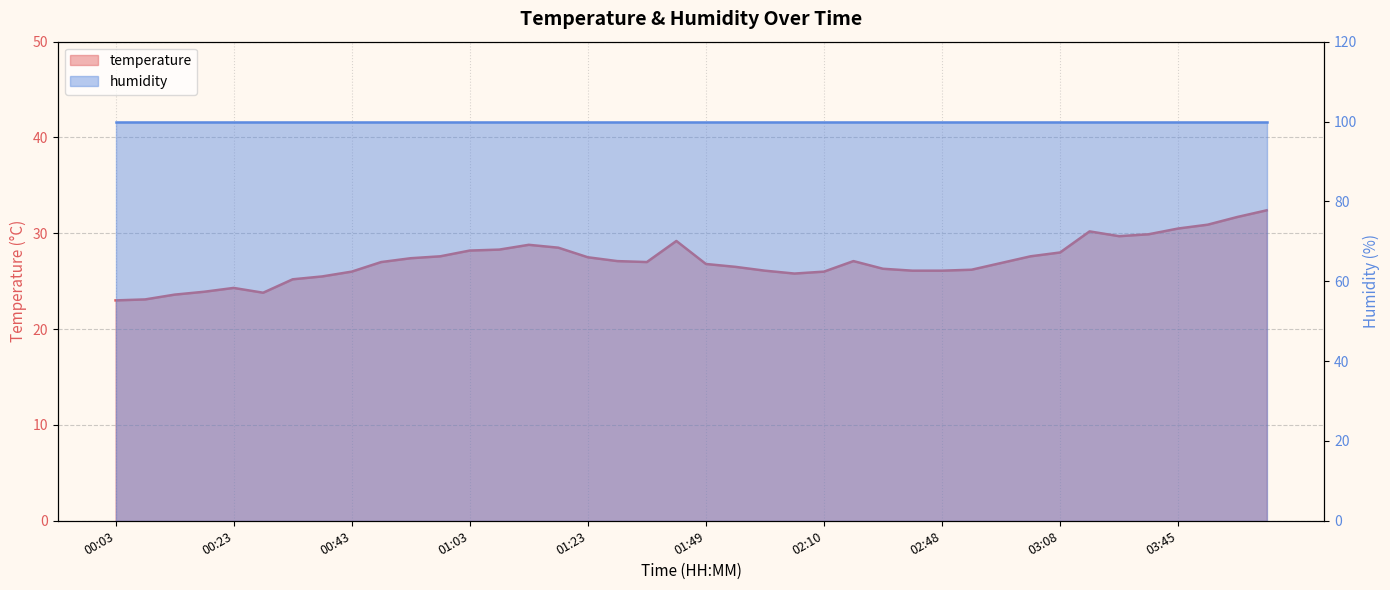

What is the greatest value displayed?

32.4